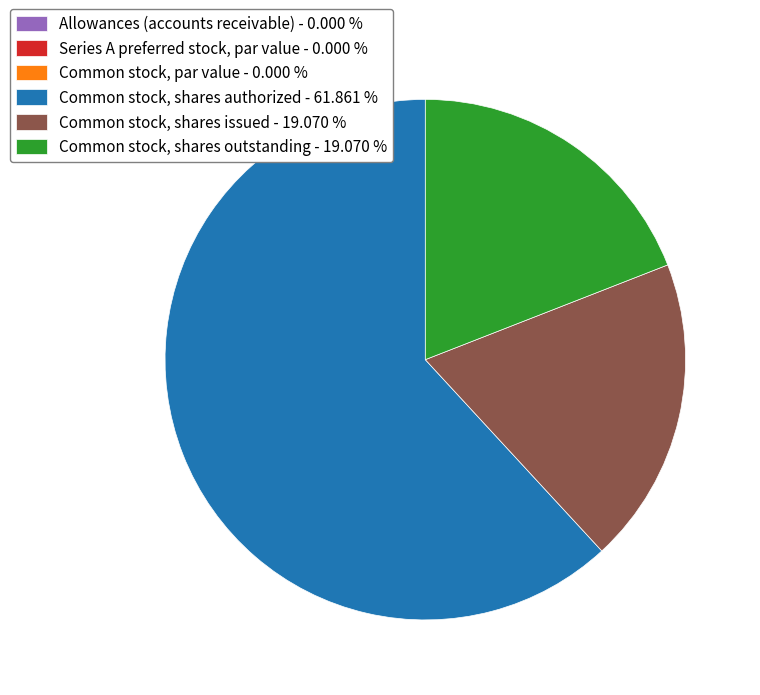

Do Common stock, shares issued - 19.070 % and Common stock, shares outstanding - 19.070 % together represent more than half of the pie?

No